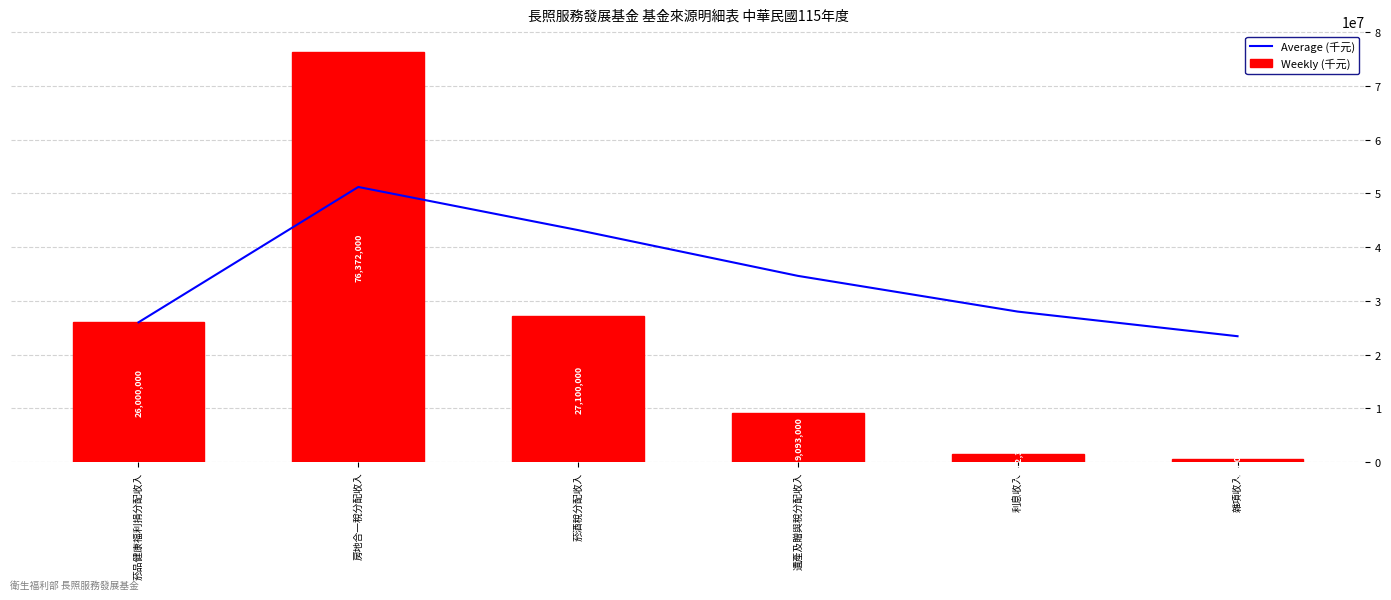

Reading left to right, what are all the values shown in this chart?

Average (千元): 26000000.0	51186000.0	43157333.3	34641250.0	27995476.2	23412896.8
Weekly (千元): 26000000.0	76372000.0	27100000.0	9093000.0	1412381.0	500000.0